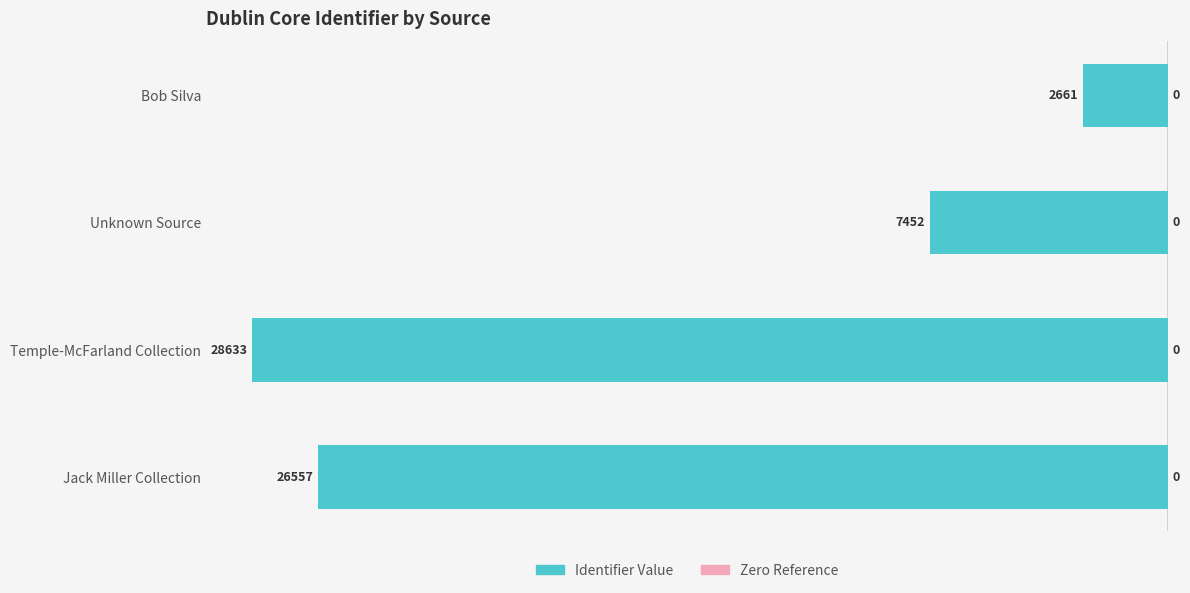

Does the chart contain any negative values?

Yes